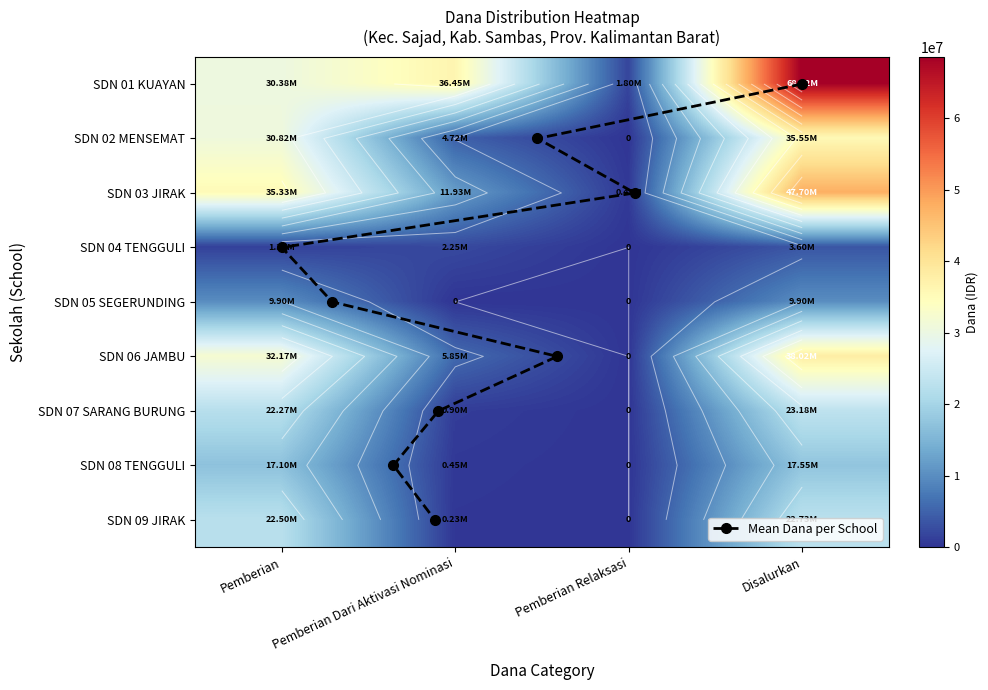

Which has a higher value, Pemberian or Pemberian Relaksasi?

Pemberian